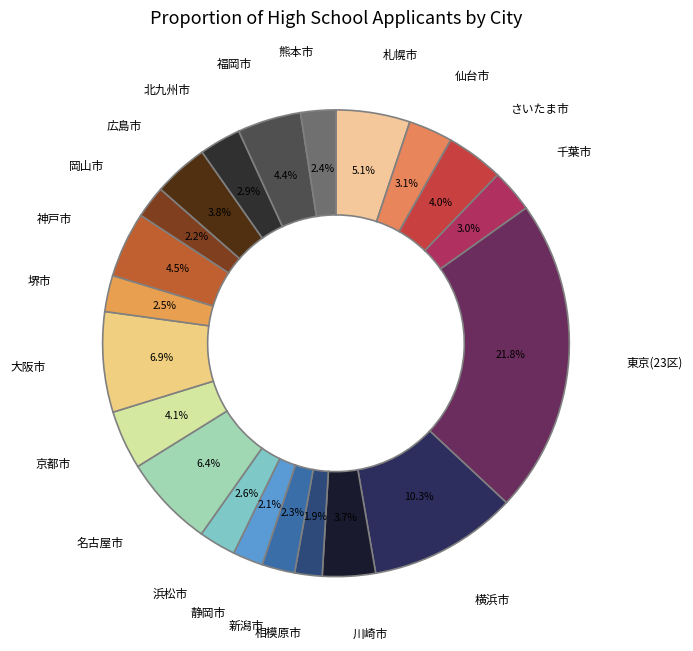

Rank the categories by value from lowest to highest.

相模原市, 静岡市, 岡山市, 新潟市, 熊本市, 堺市, 浜松市, 北九州市, 千葉市, 仙台市, 川崎市, 広島市, さいたま市, 京都市, 福岡市, 神戸市, 札幌市, 名古屋市, 大阪市, 横浜市, 東京(23区)